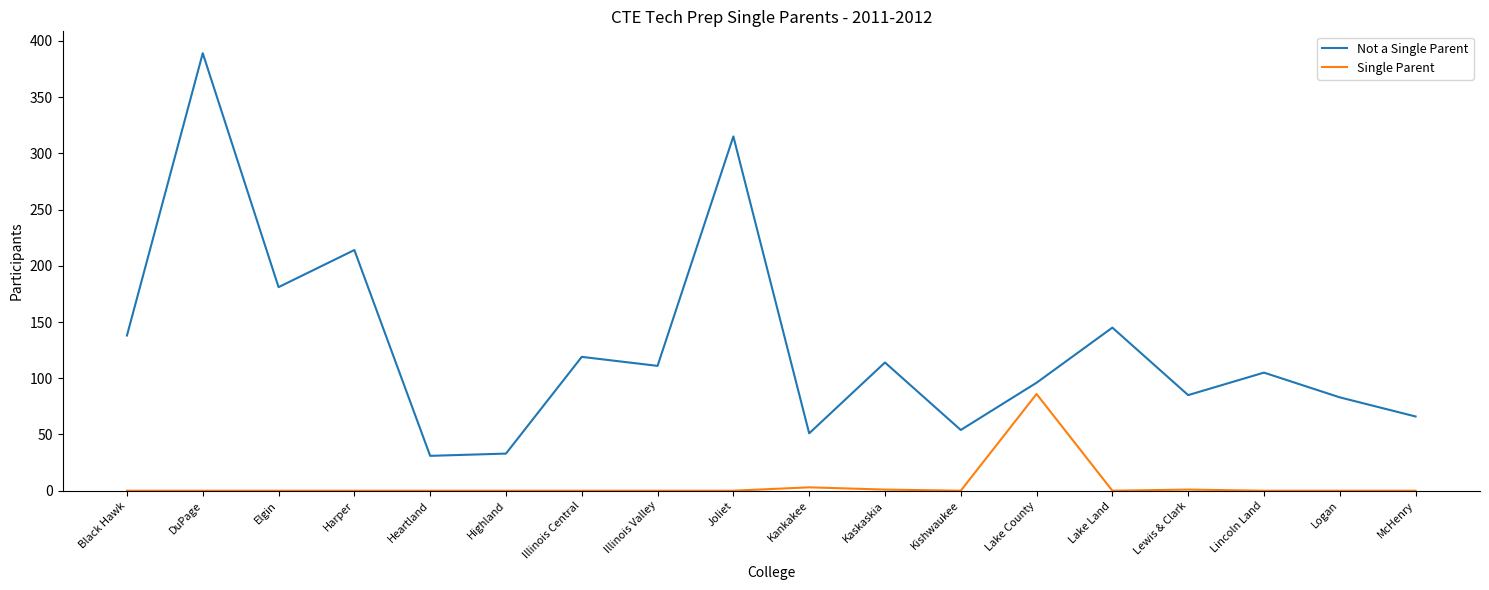

At which category is the sum across all series the highest?

DuPage